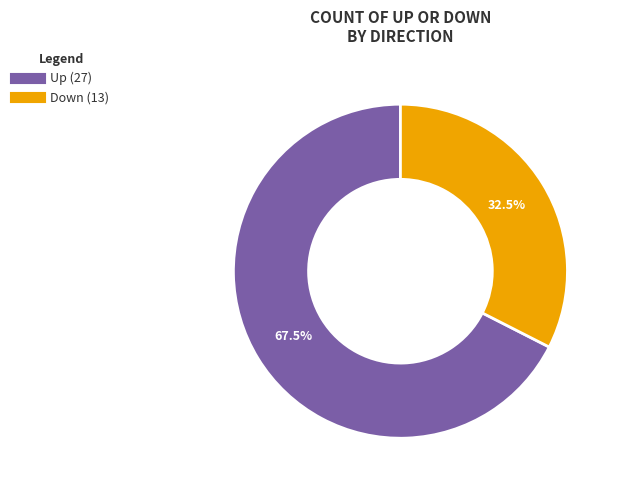

Rank the categories by value from highest to lowest.

Up, Down